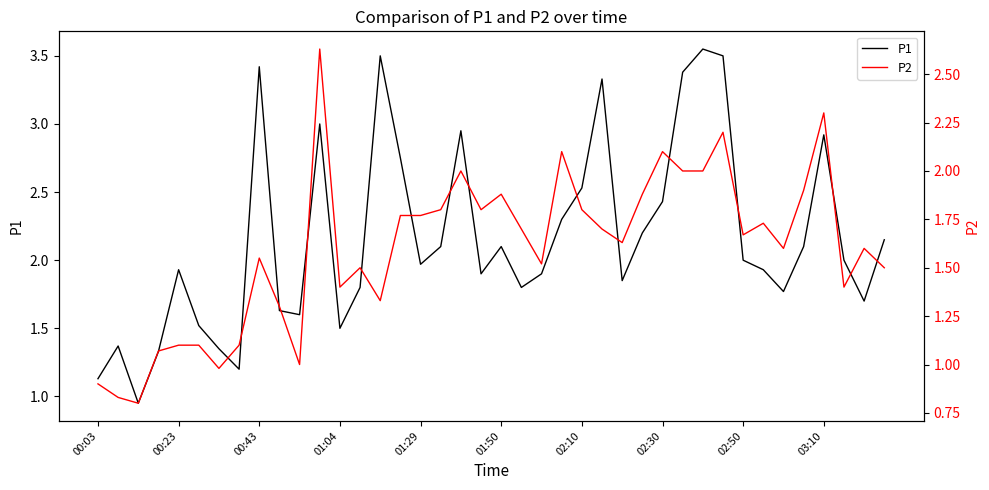

What is the difference between the maximum and second lowest values in the P2 series?

1.8